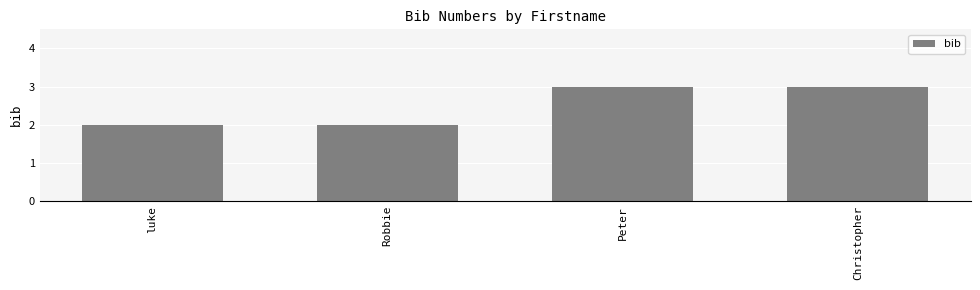

What is the ratio of the value at Peter to the value at Robbie?

1.5